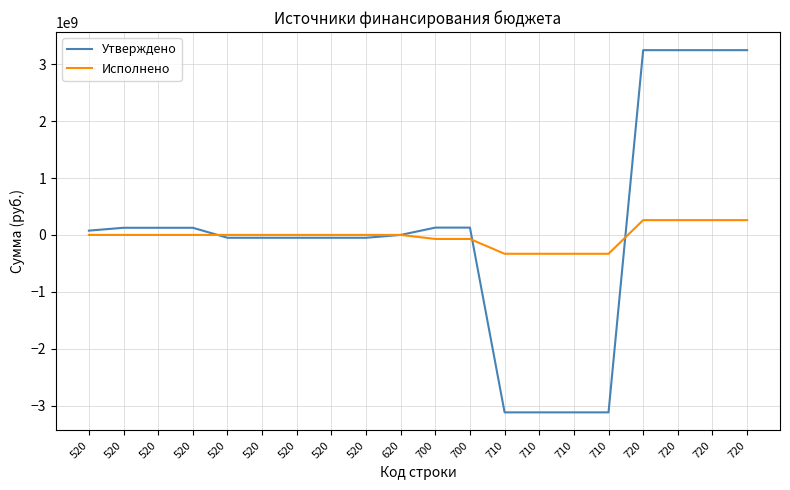

What is the total value across all series at 710?

-3448630659.4